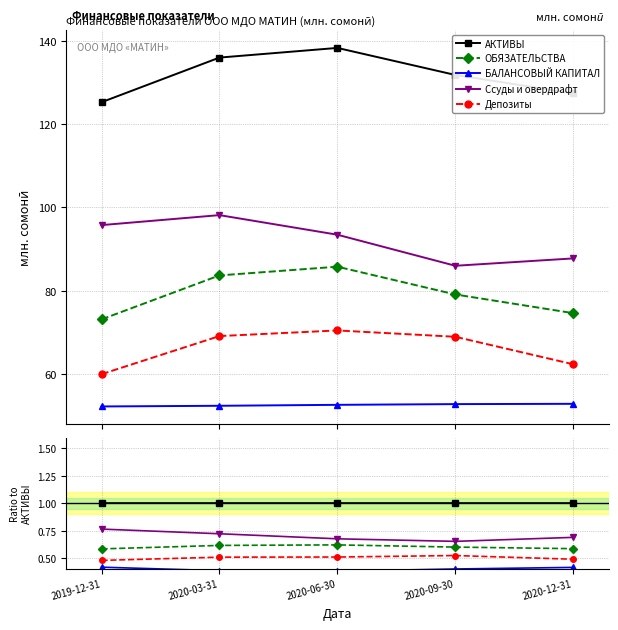

List the series in order of their peak value, highest first.

АКТИВЫ, Ссуды и овердрафт, ОБЯЗАТЕЛЬСТВА, Депозиты, БАЛАНСОВЫЙ КАПИТАЛ